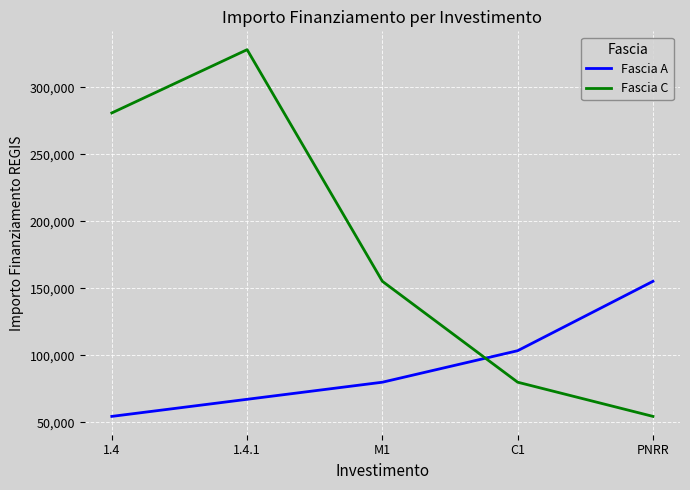

The value of Fascia C at C1 is 109228. True or false?

False